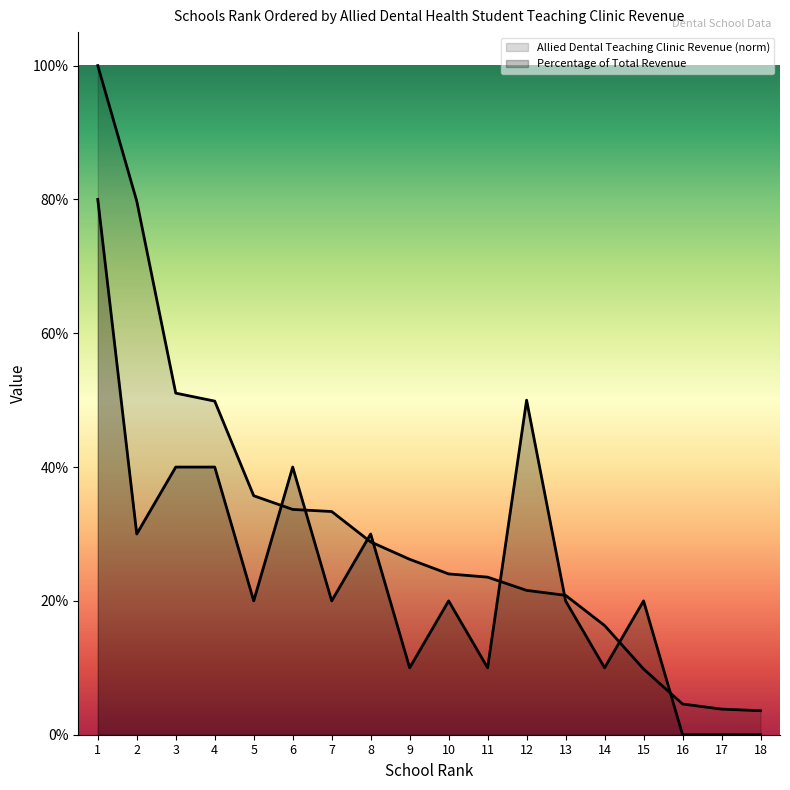

Which series has the largest total across all categories?

Allied Dental Health Student Teaching Clinic (thousands)